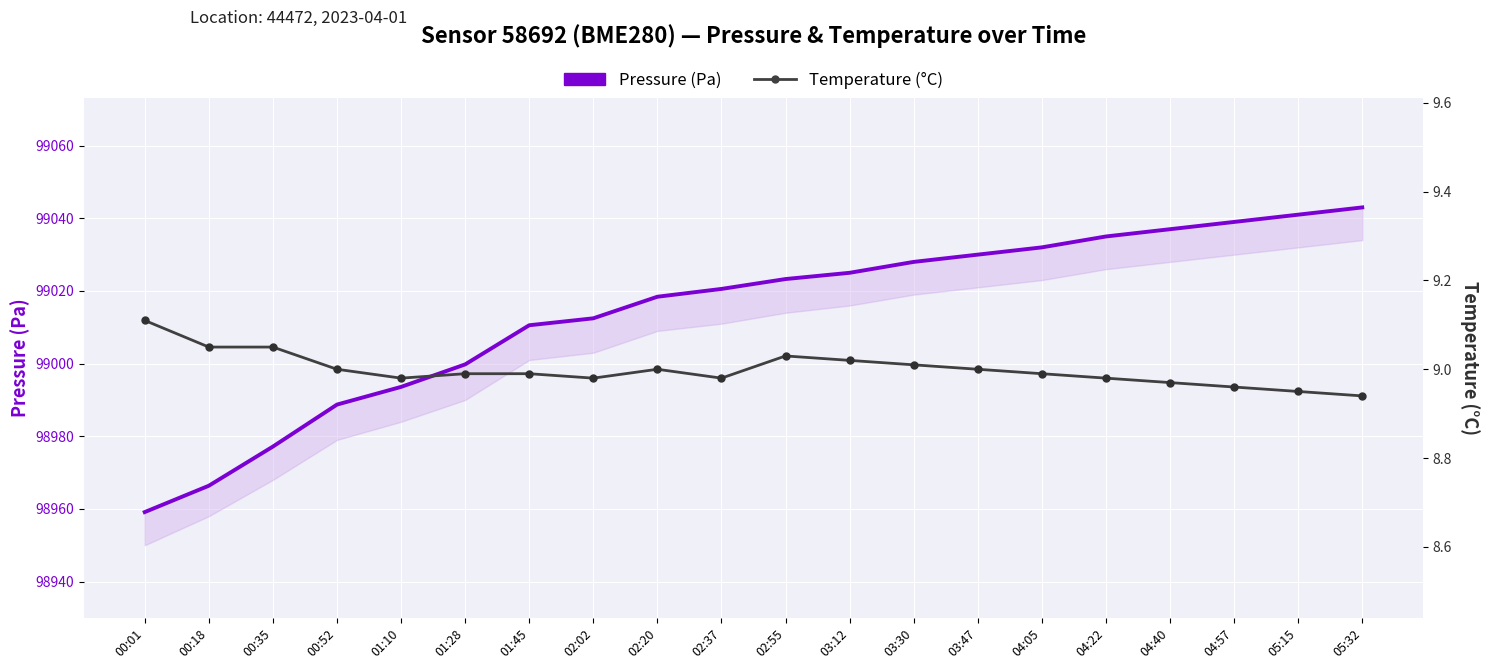

Between 01:10 and 04:57, which is larger?

04:57